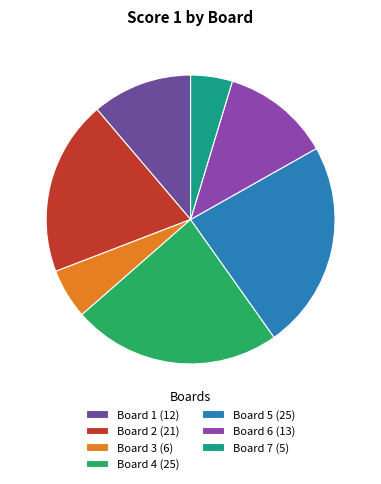

How many slices are in this pie chart?

7